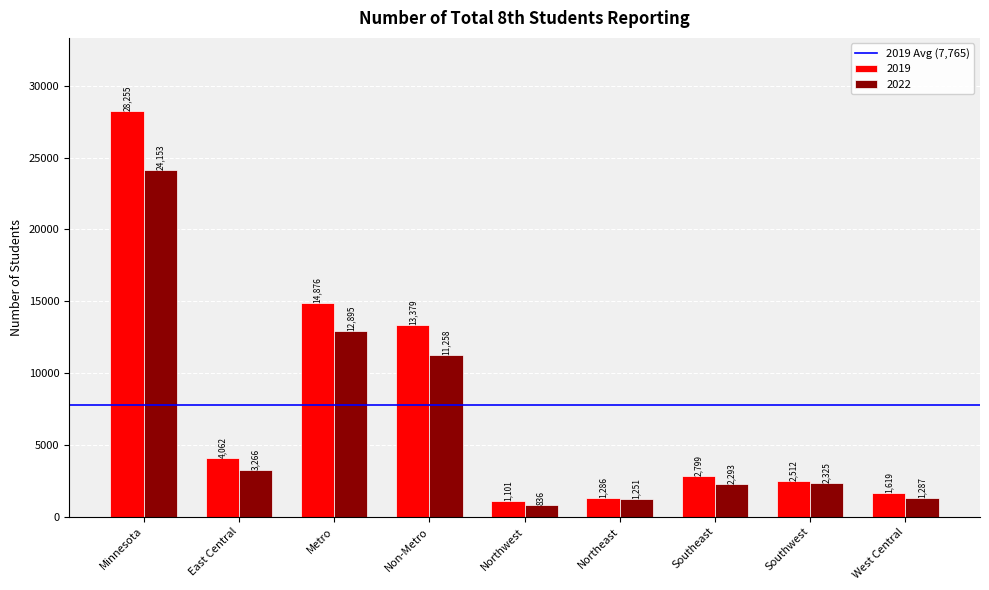

Reading left to right, extract all data points from this chart.

2019: Minnesota=28255	East Central=4062	Metro=14876	Non-Metro=13379	Northwest=1101	Northeast=1286	Southeast=2799	Southwest=2512	West Central=1619
2022: Minnesota=24153	East Central=3266	Metro=12895	Non-Metro=11258	Northwest=836	Northeast=1251	Southeast=2293	Southwest=2325	West Central=1287